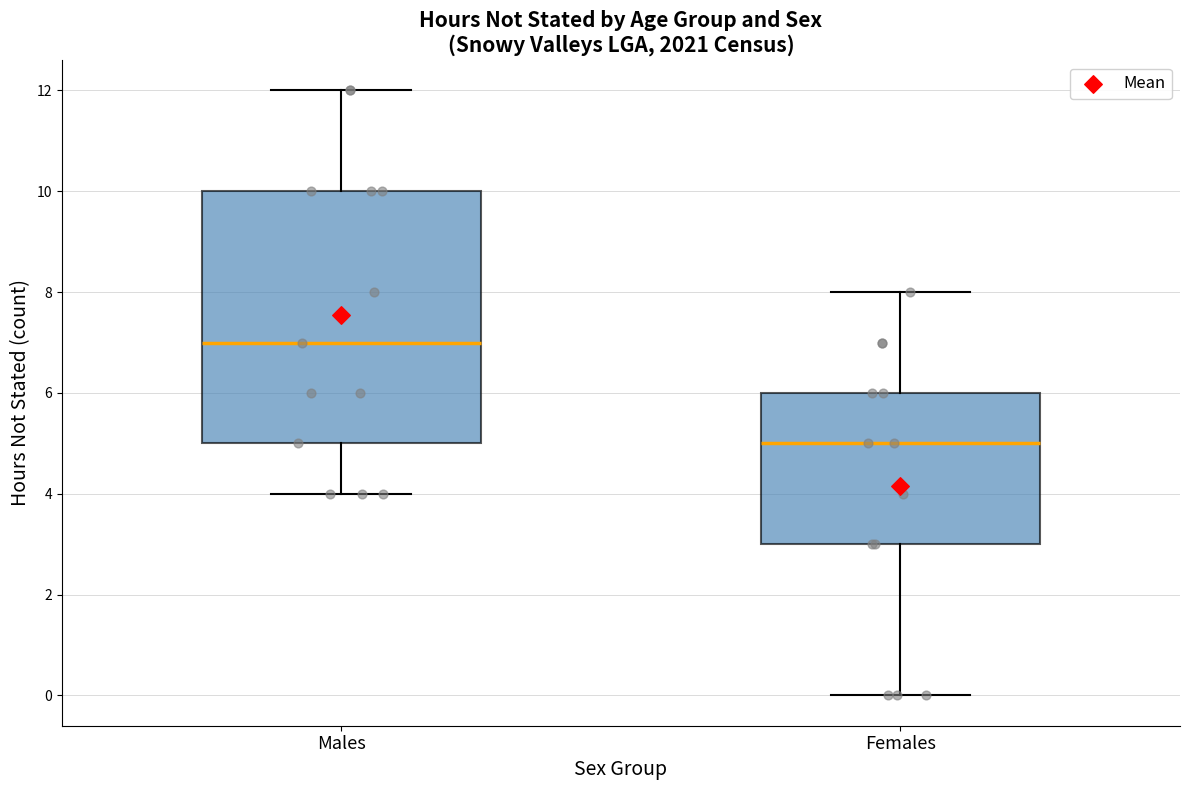

Reading left to right, transcribe this box plot: for each box, give where its median line is, the range the box spans, and where its two whiskers end, as read against the y-axis. The values are not printed on the chart, so give them approximately, as read against the axis.

Males: median 7, box 5 to 10, whiskers 4 to 12
Females: median 5, box 3 to 6, whiskers 0 to 8